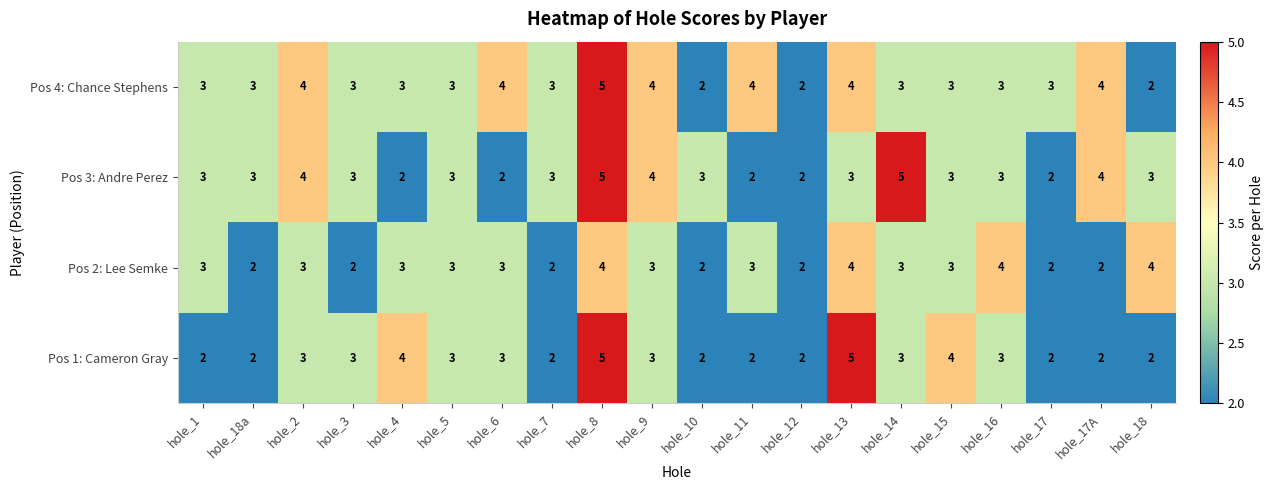

The Pos 1: Cameron Gray series shows 3 at hole_16. True or false?

True